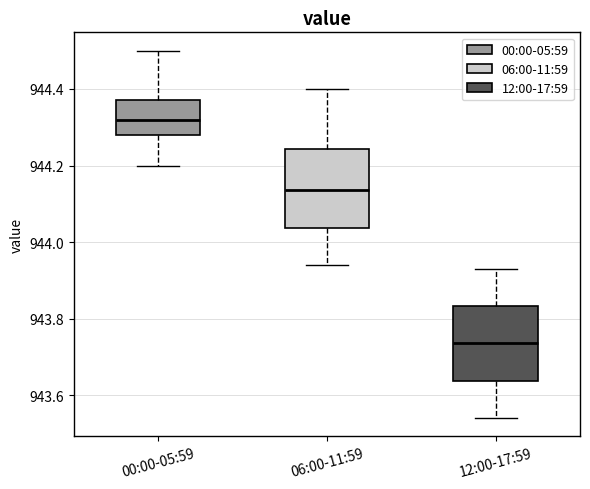

Reading left to right, transcribe this box plot: for each box, give where its median line is, the range the box spans, and where its two whiskers end, as read against the y-axis. The values are not printed on the chart, so give them approximately, as read against the axis.

00:00-05:59: median 944.32, box 944.28 to 944.38, whiskers 944.20 to 944.50
06:00-11:59: median 944.14, box 944.04 to 944.24, whiskers 943.94 to 944.40
12:00-17:59: median 943.74, box 943.64 to 943.84, whiskers 943.54 to 943.94